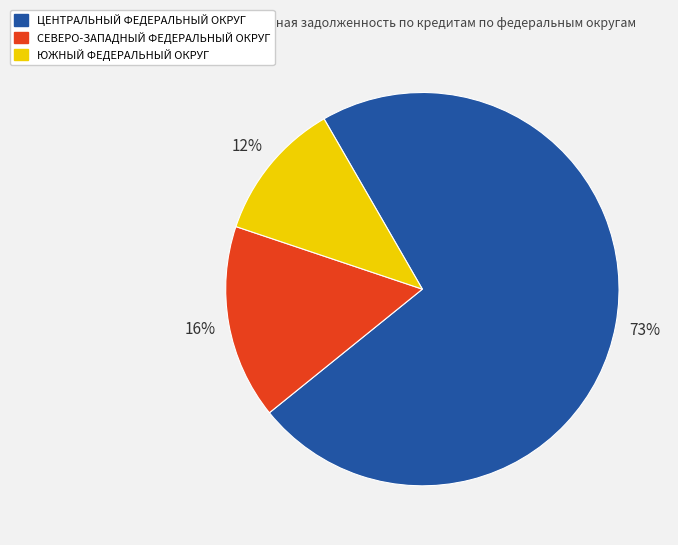

To the nearest percent, what is the average slice percentage?

33%